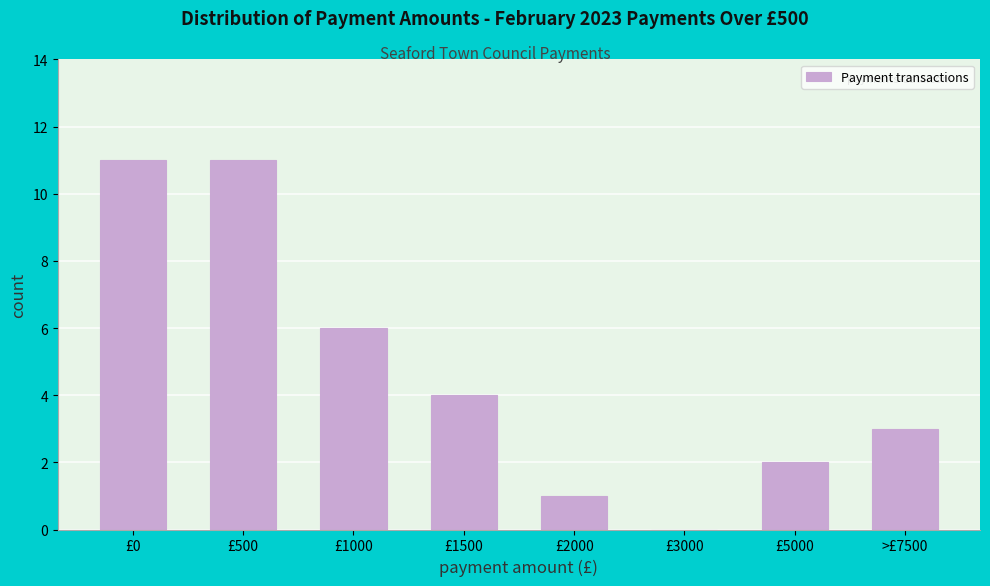

Reading left to right, list all the values displayed in this chart.

£0=11	£500=11	£1000=6	£1500=4	£2000=1	£3000=0	£5000=2	>£7500=3